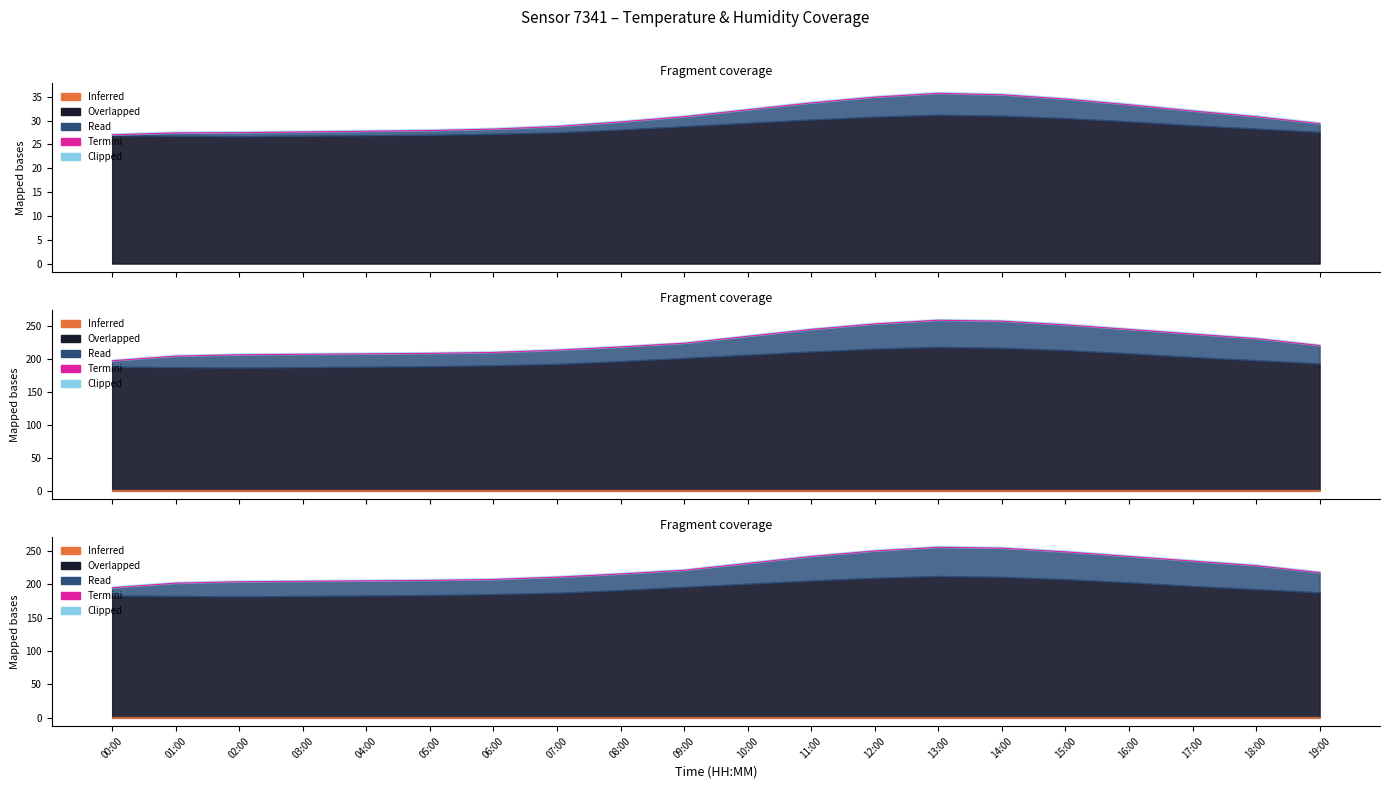

What is the difference between the maximum and minimum values?

60.7